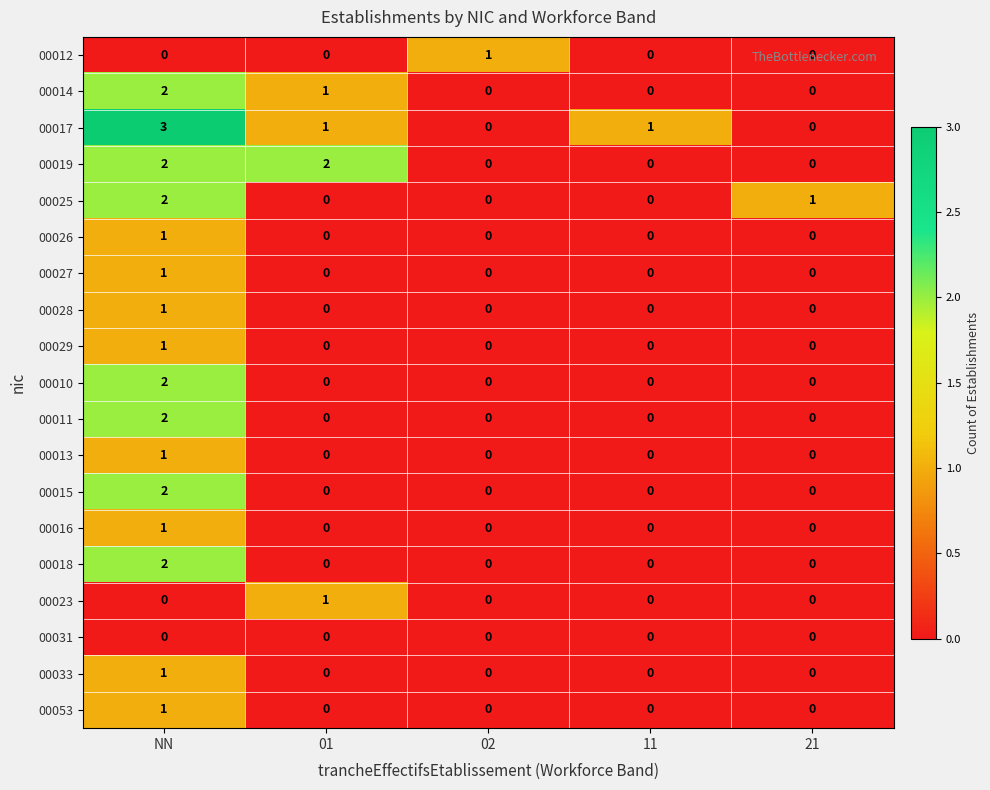

What is the sum of the 00025 values at NN and 21?

3